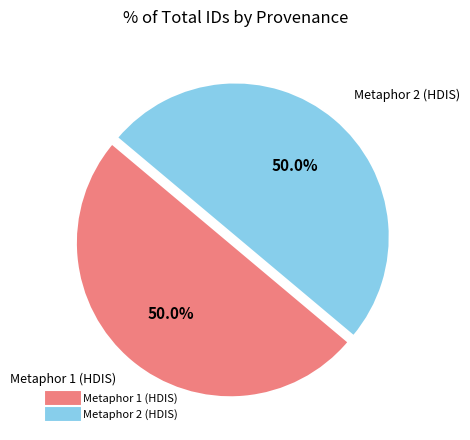

How many slices are in this pie chart?

2